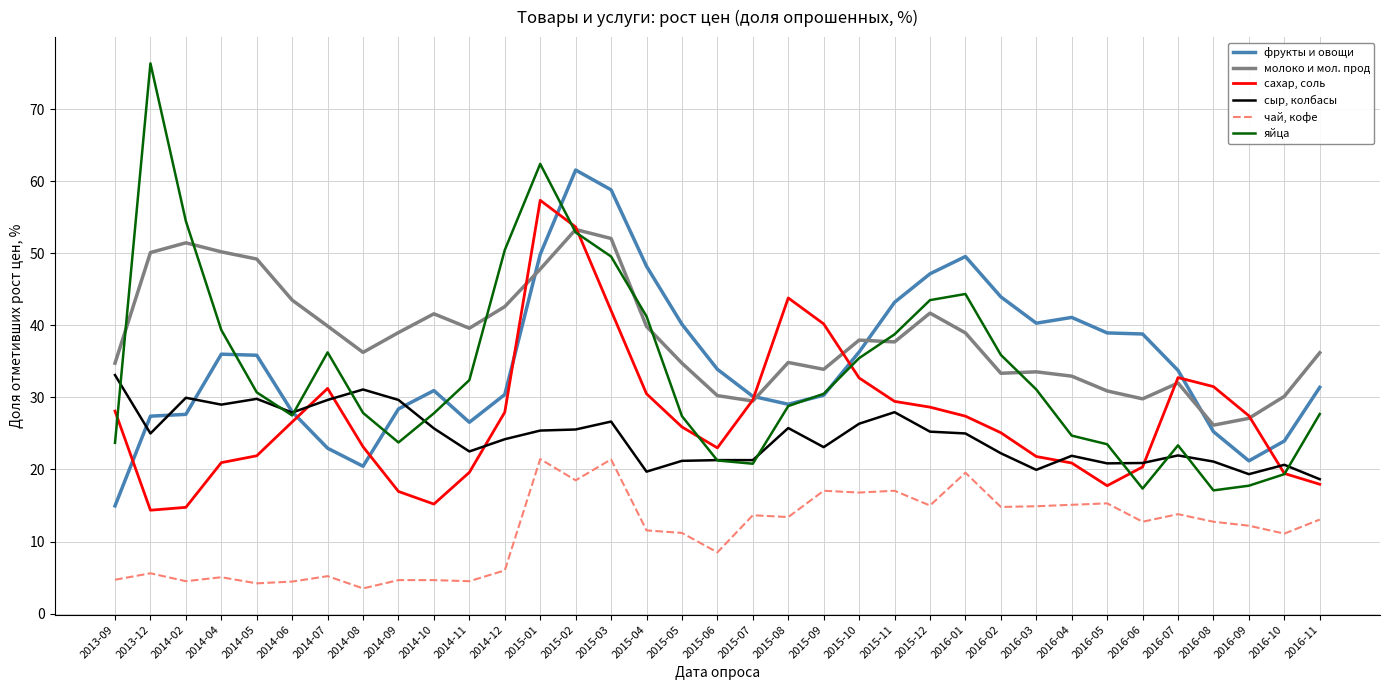

List the series in order of their peak value, highest first.

яйца, фрукты и овощи, сахар, соль, молоко и мол. прод, сыр, колбасы, чай, кофе